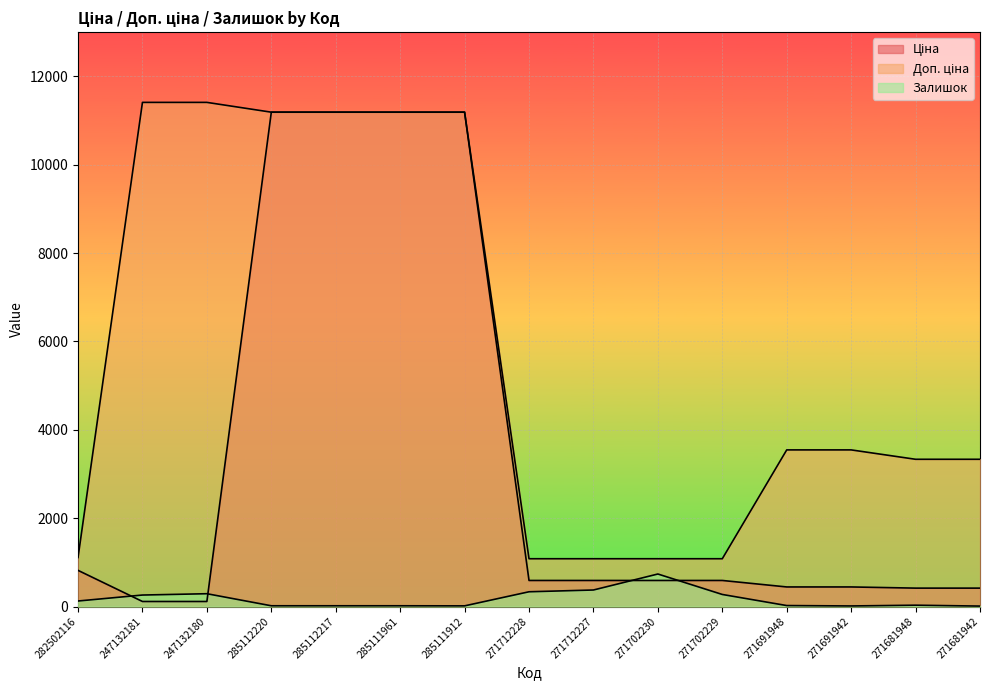

What is the total value across all series at 271681948?

3779.0